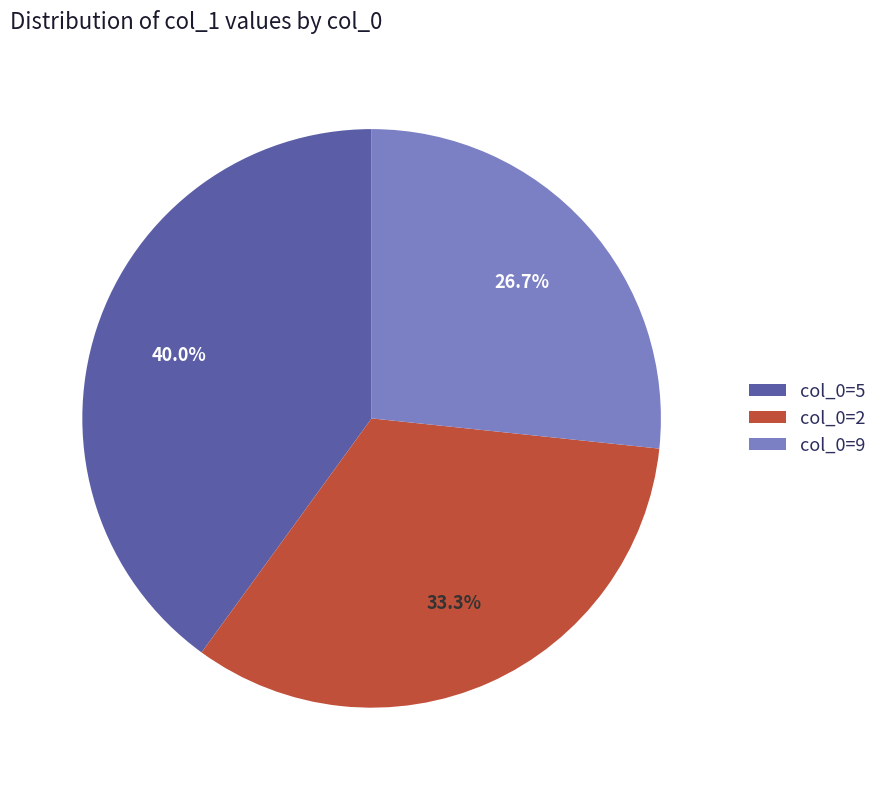

Do col_0=9 and col_0=5 together represent more than half of the pie?

Yes